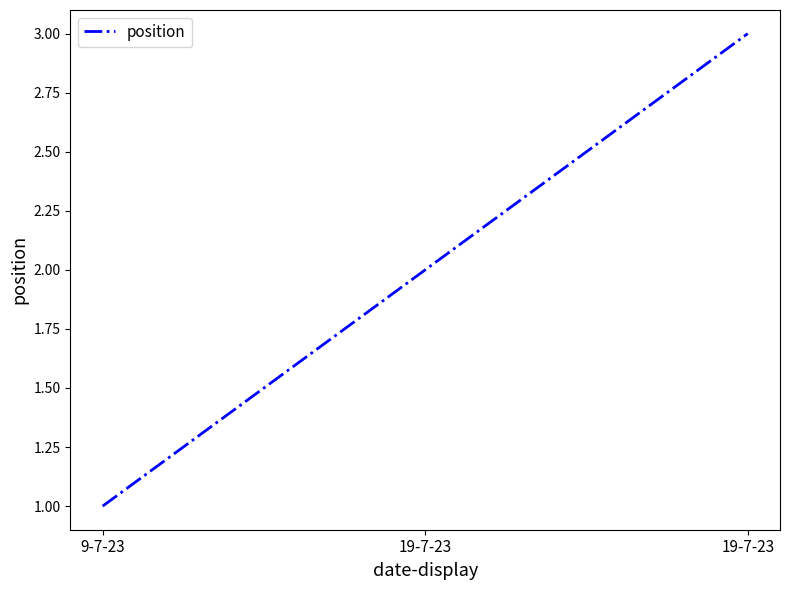

Does the chart have visible grid lines?

No